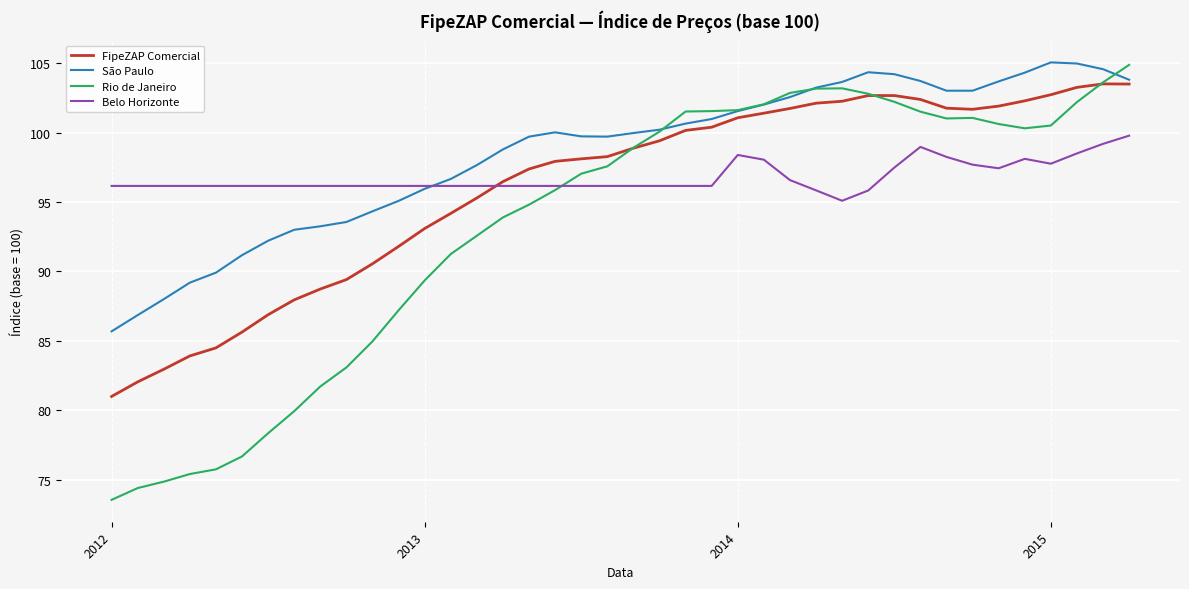

Which series has the largest range (max minus min)?

Rio de Janeiro